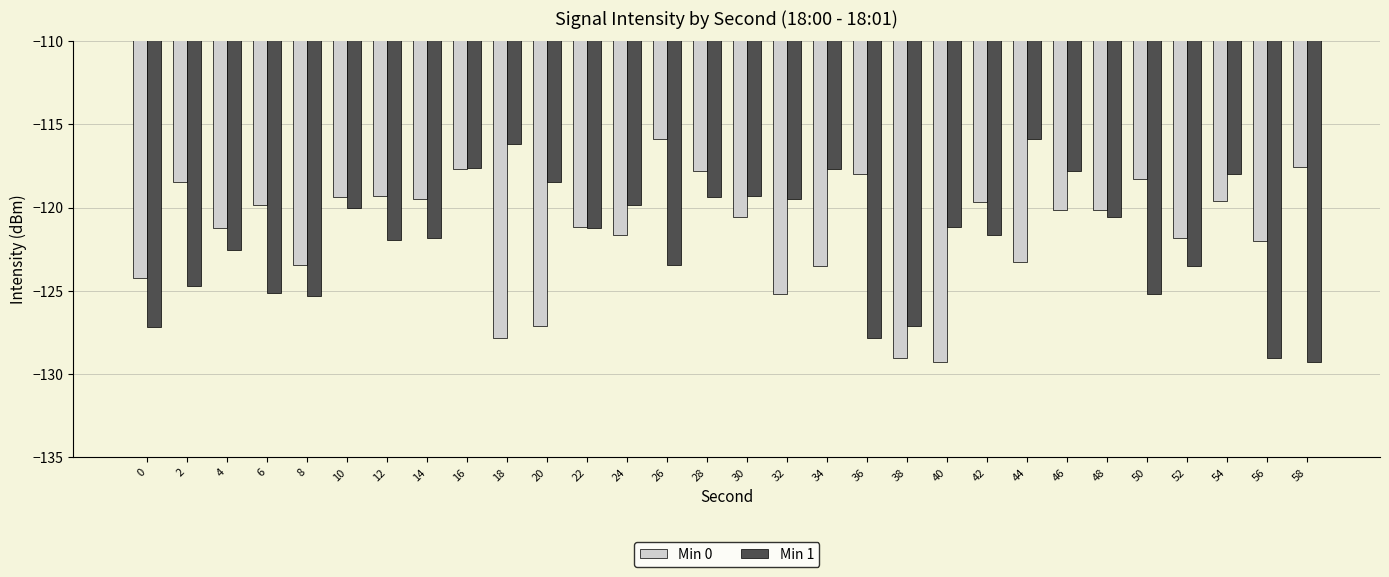

Between 16 and 24, which series saw the biggest shift?

Min 0